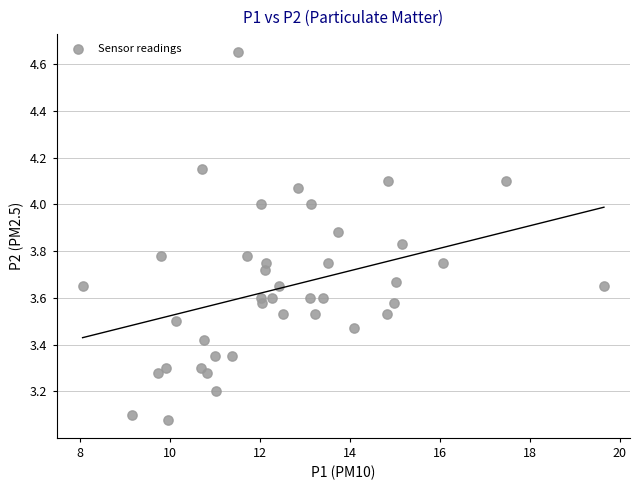

What is the range of Y values (max minus min)?

1.6